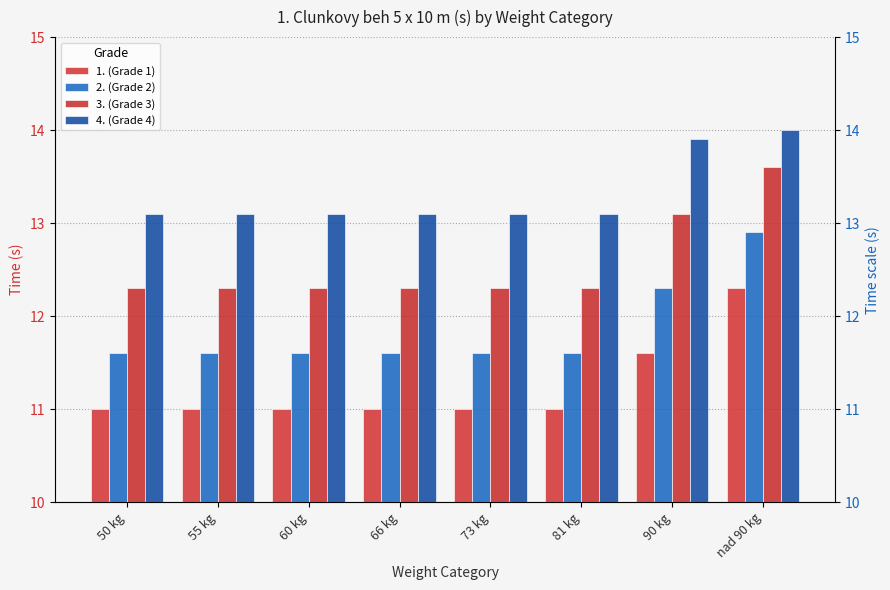

What is the value of the 2. (Grade 2) bar at the 1st from the left?

11.6